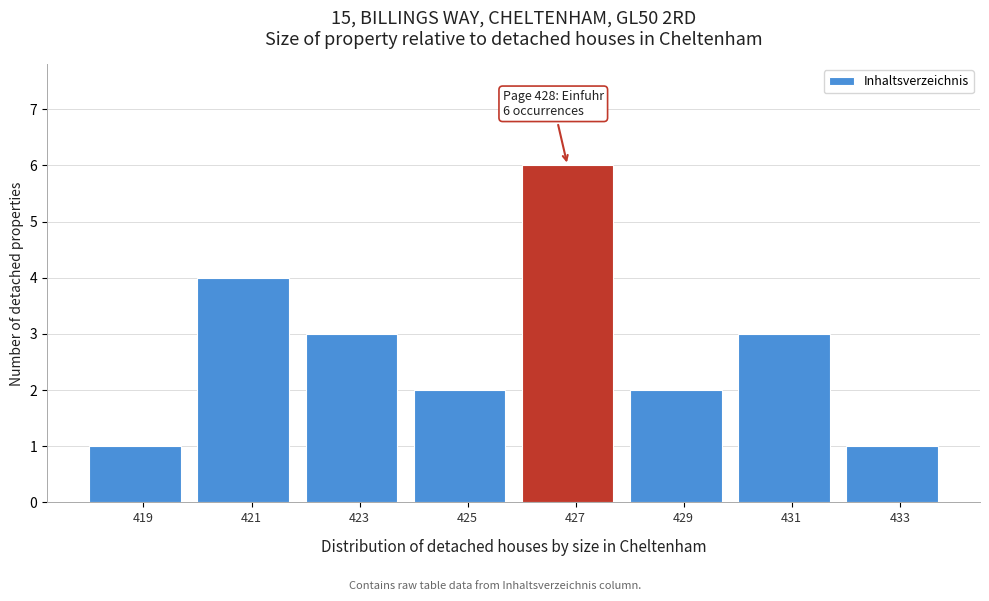

Reading left to right, extract all data points from this chart.

419=1	421=4	423=3	425=2	427=6	429=2	431=3	433=1